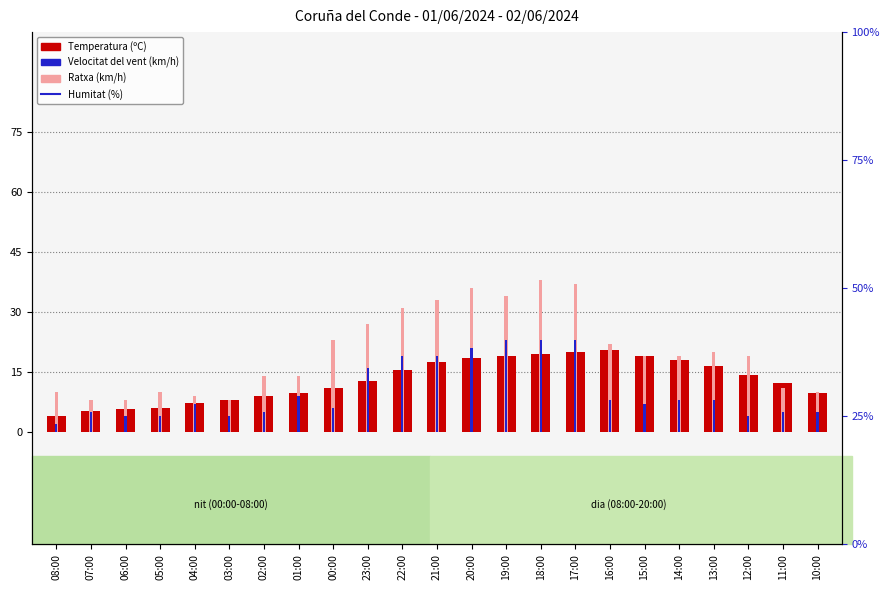

What are all the series names shown in the legend?

Temperatura (ºC), Ratxa (km/h), Velocitat del vent (km/h), Humitat (%)